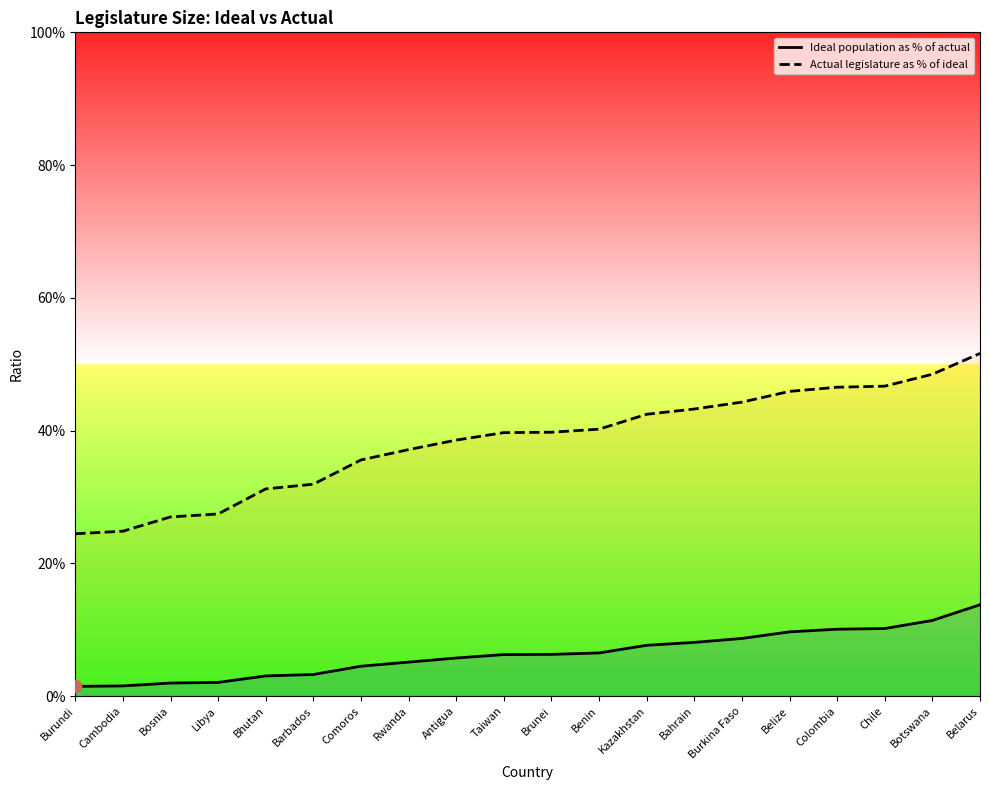

At which category is the sum across all series the highest?

Belarus